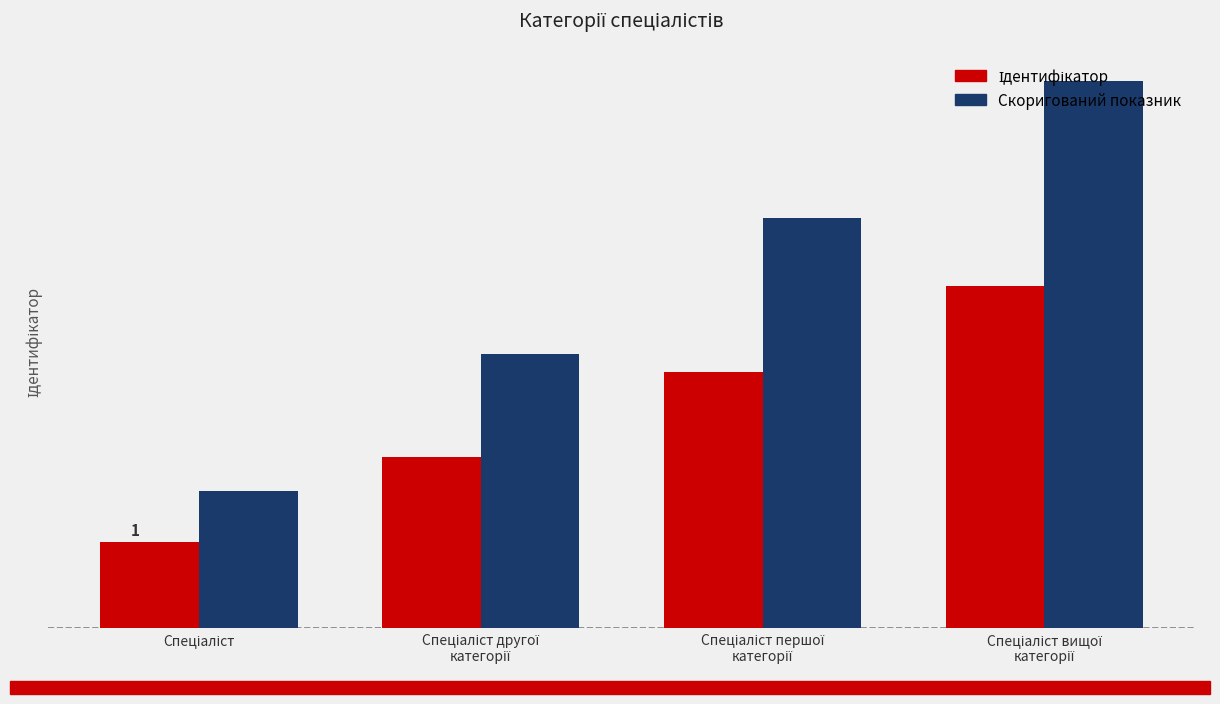

Which series changed the most between Спеціаліст and Спеціаліст вищої
категорії?

Скоригований показник